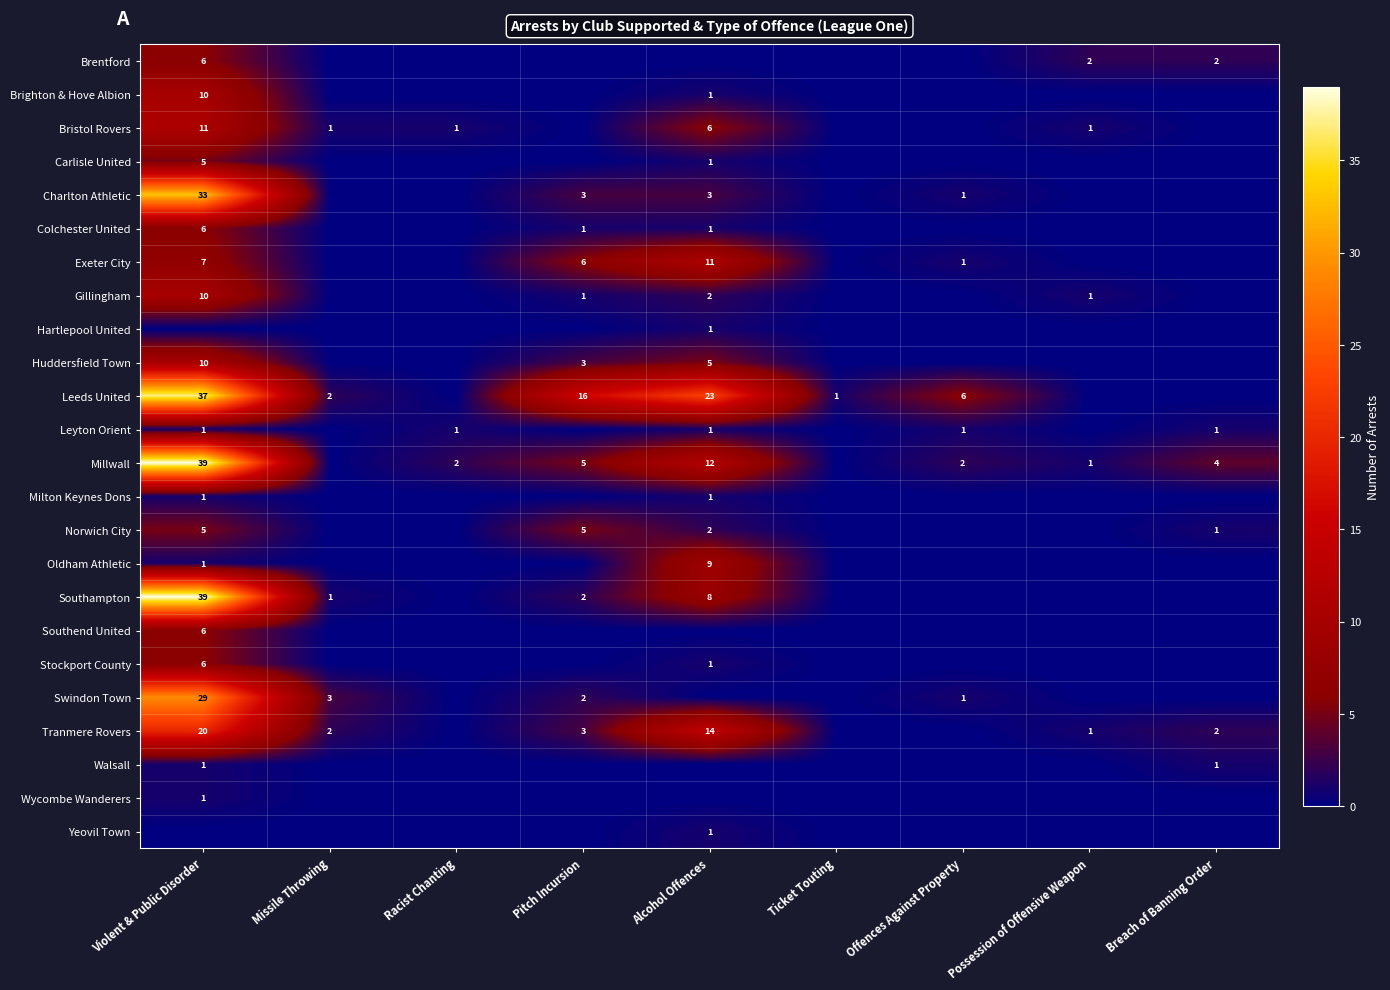

True or false: Leeds United has a value of 23 at Alcohol Offences.

True